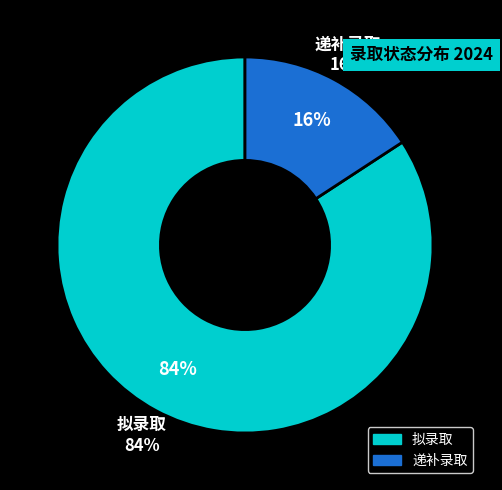

Combined, what portion of the pie is 递补录取 and 拟录取?

100.0%